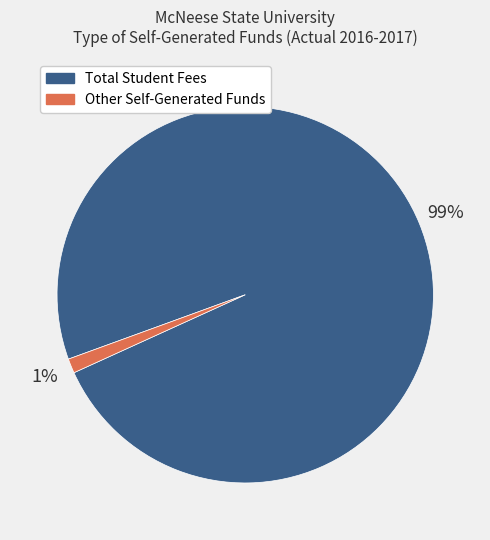

Is the sum of Total Student Fees and Other Self-Generated Funds greater than half?

Yes